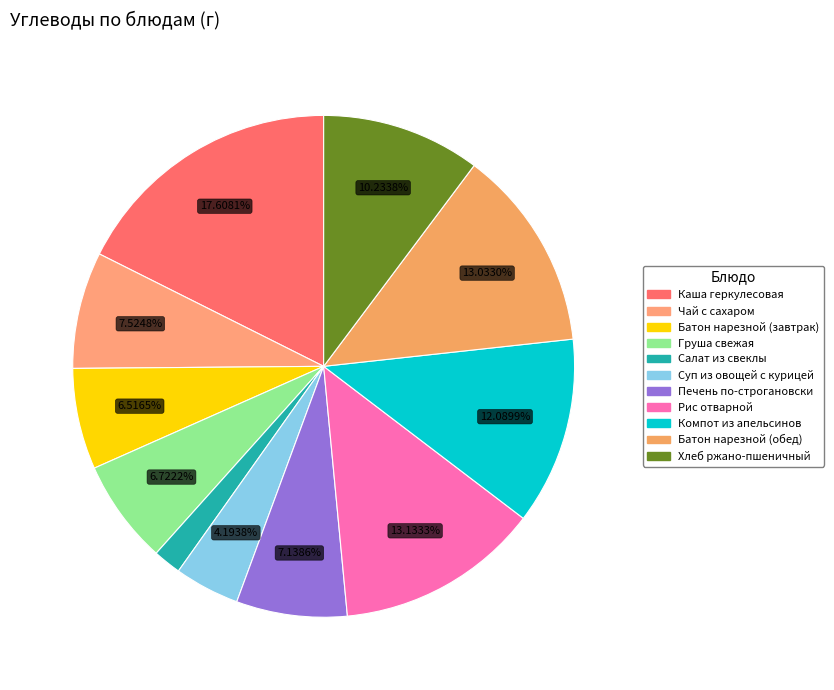

Combined, what portion of the pie is Хлеб ржано-пшеничный and Каша геркулесовая?

27.8%